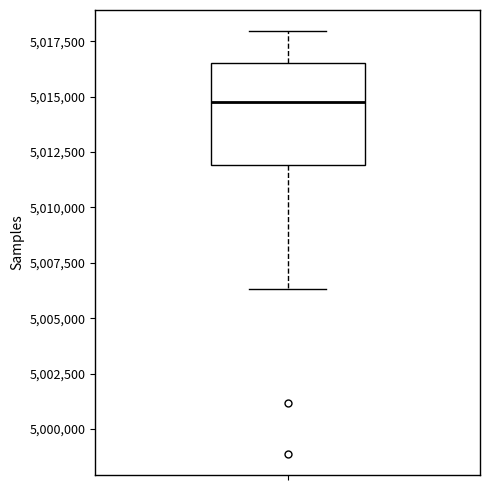

Read this box plot against the y-axis: the position of the median line, the range covered by the box, and the ends of both whiskers. The values are not printed on the chart, so give them approximately, as read against the axis.

median 5015000, box 5012000 to 5016500, whiskers 5006500 to 5018000